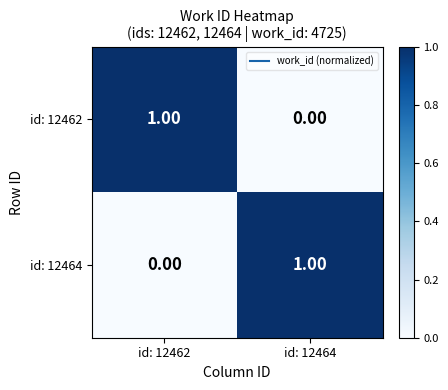

Rank the categories by id: 12464 value from lowest to highest.

id: 12462, id: 12464